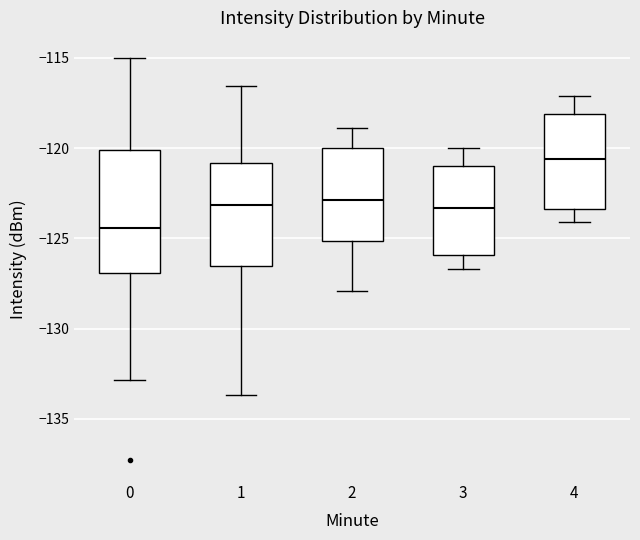

Reading left to right, read every box against the y-axis: the position of its median line, the range the box covers, and the ends of its whiskers. The values are not printed on the chart, so give them approximately, as read against the axis.

0: median -124.5, box -127.0 to -120.0, whiskers -133.0 to -115.0
1: median -123.0, box -126.5 to -121.0, whiskers -133.5 to -116.5
2: median -123.0, box -125.0 to -120.0, whiskers -128.0 to -119.0
3: median -123.5, box -126.0 to -121.0, whiskers -126.5 to -120.0
4: median -120.5, box -123.5 to -118.0, whiskers -124.0 to -117.0